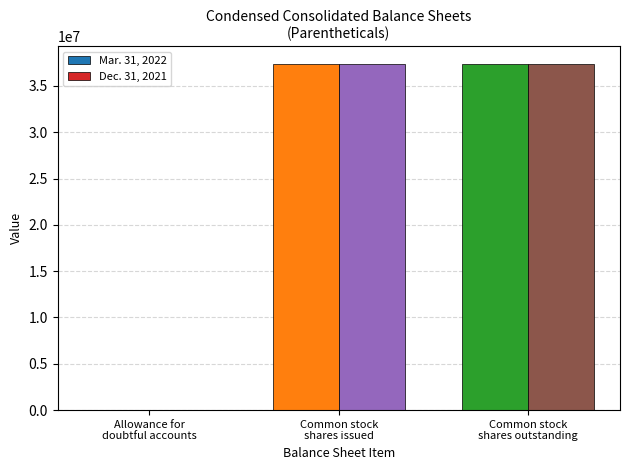

What are all the series names shown in the legend?

Mar. 31, 2022, Dec. 31, 2021